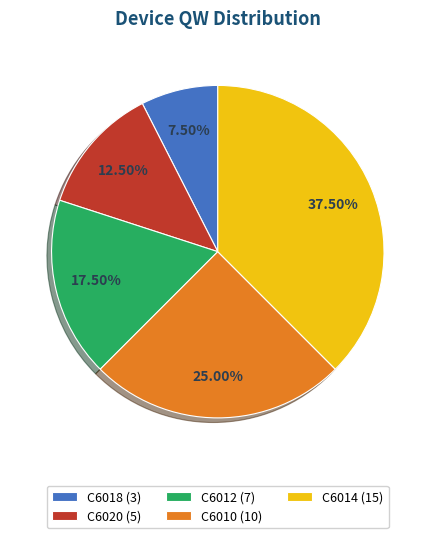

Rank the categories by value from highest to lowest.

C6014, C6010, C6012, C6020, C6018